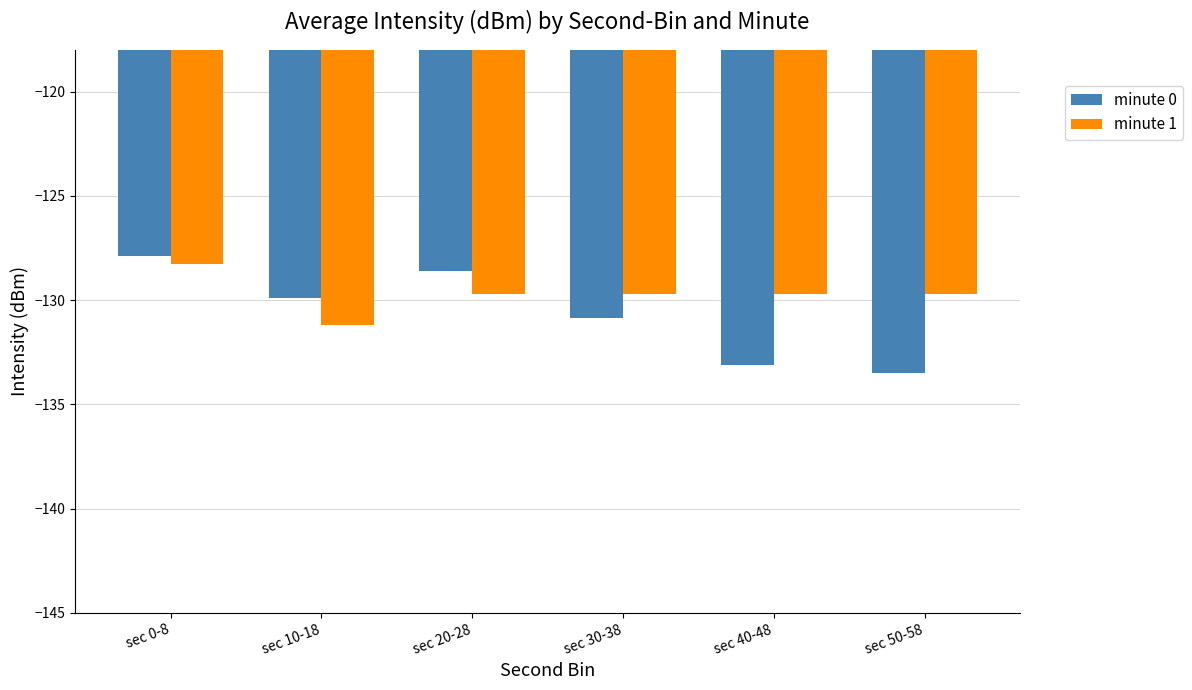

At sec 50-58, list the series in order from largest to smallest.

minute 1, minute 0